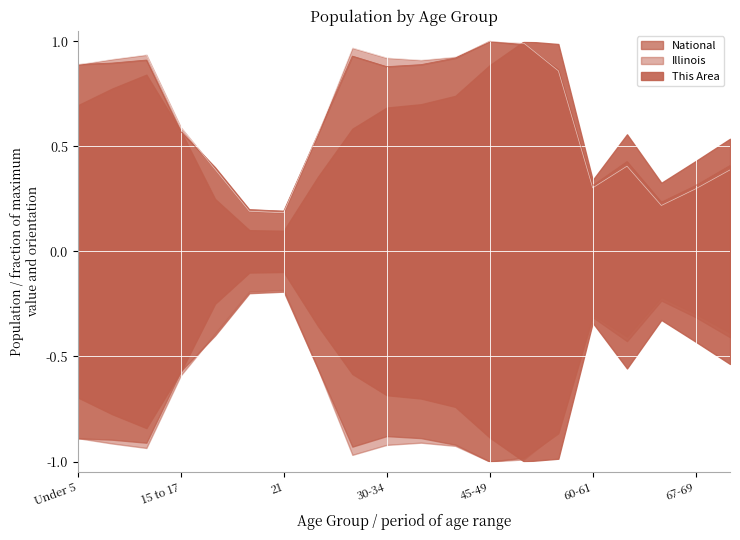

True or false: National has more than 2 points higher than both neighbors.

True